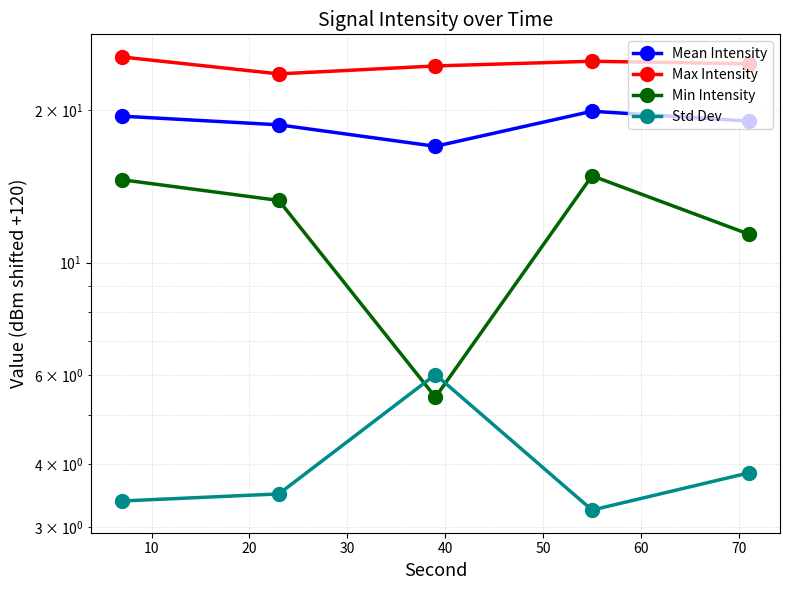

How many interior local valleys does the Max Intensity series have?

1